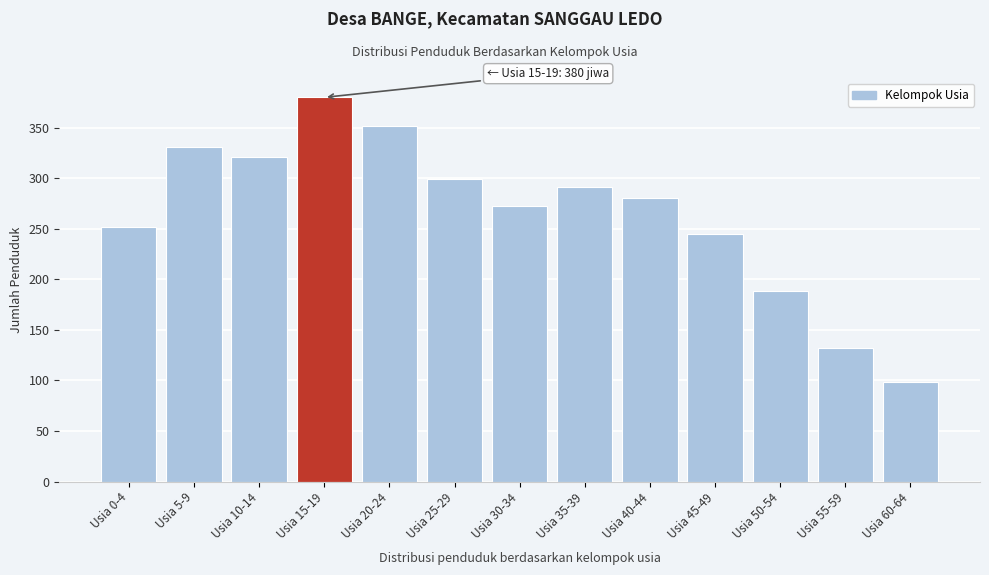

Reading left to right, what are all the values shown in this chart?

252	331	321	380	352	299	273	291	280	245	188	132	98